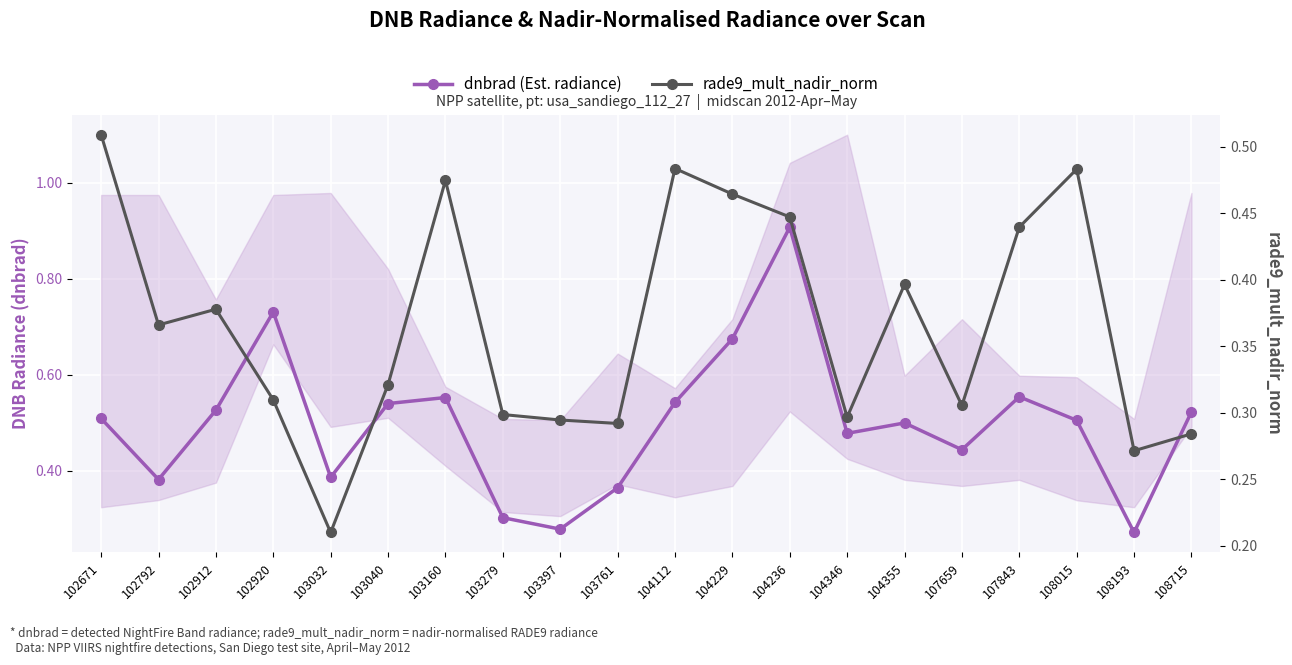

In dnbrad (Est. radiance), how many points are higher than both neighbors (excluding endpoints)?

5